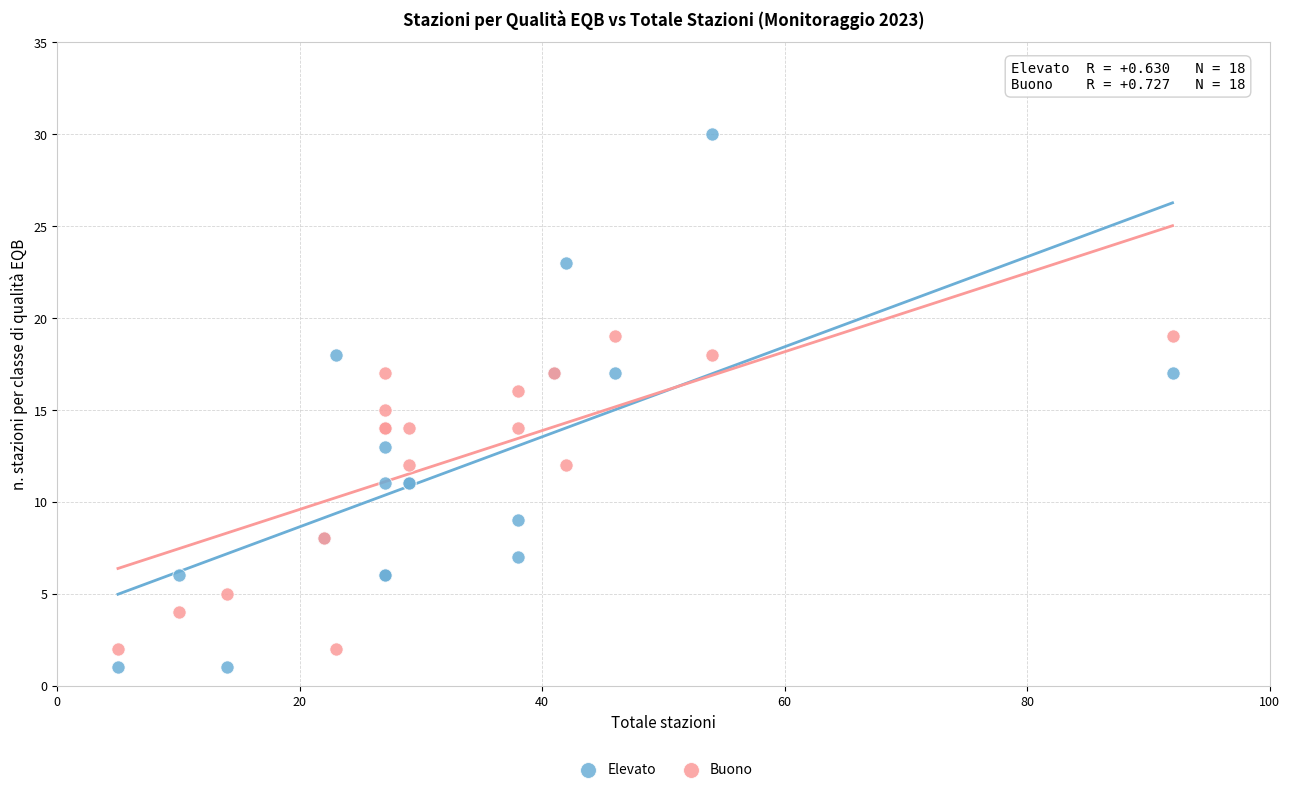

What is the X range (max minus min) for the scatter plot?

87